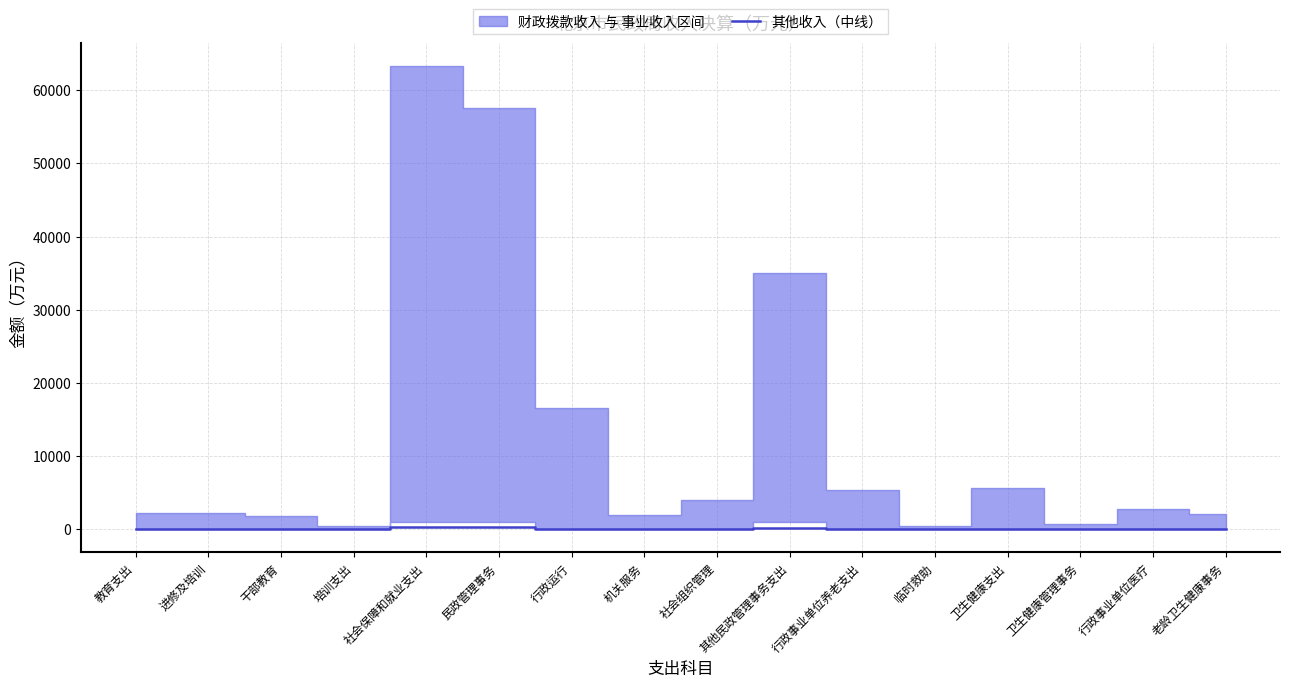

Does the chart display data point markers on the line(s)?

No